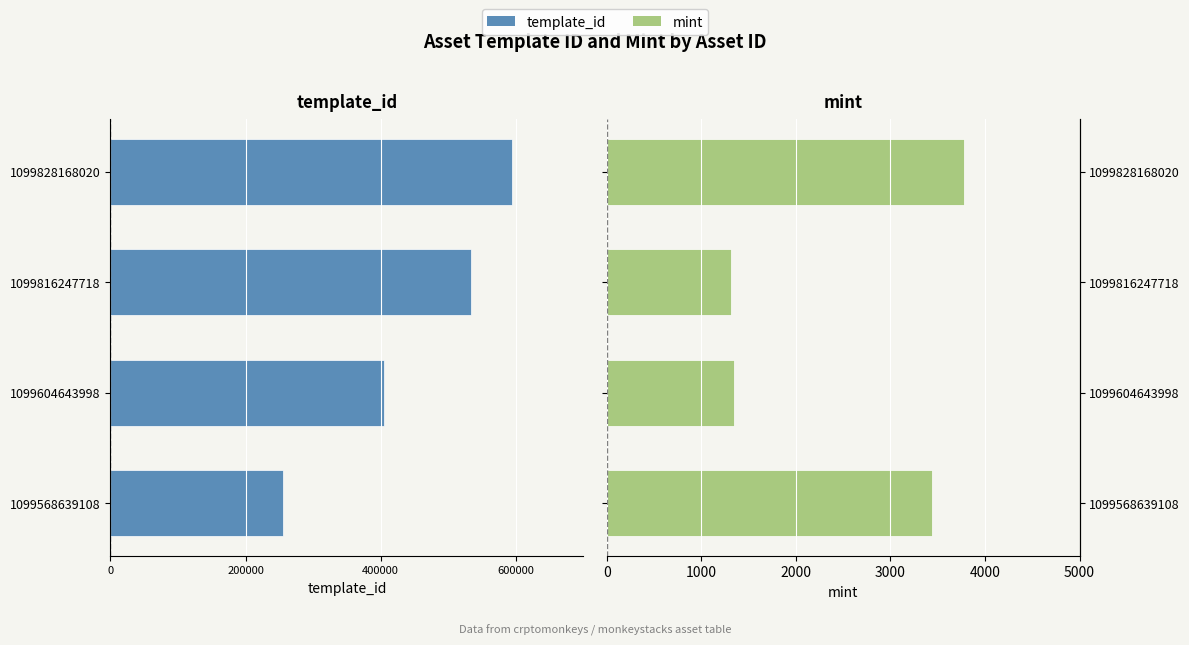

Count the number of data series in this chart.

2